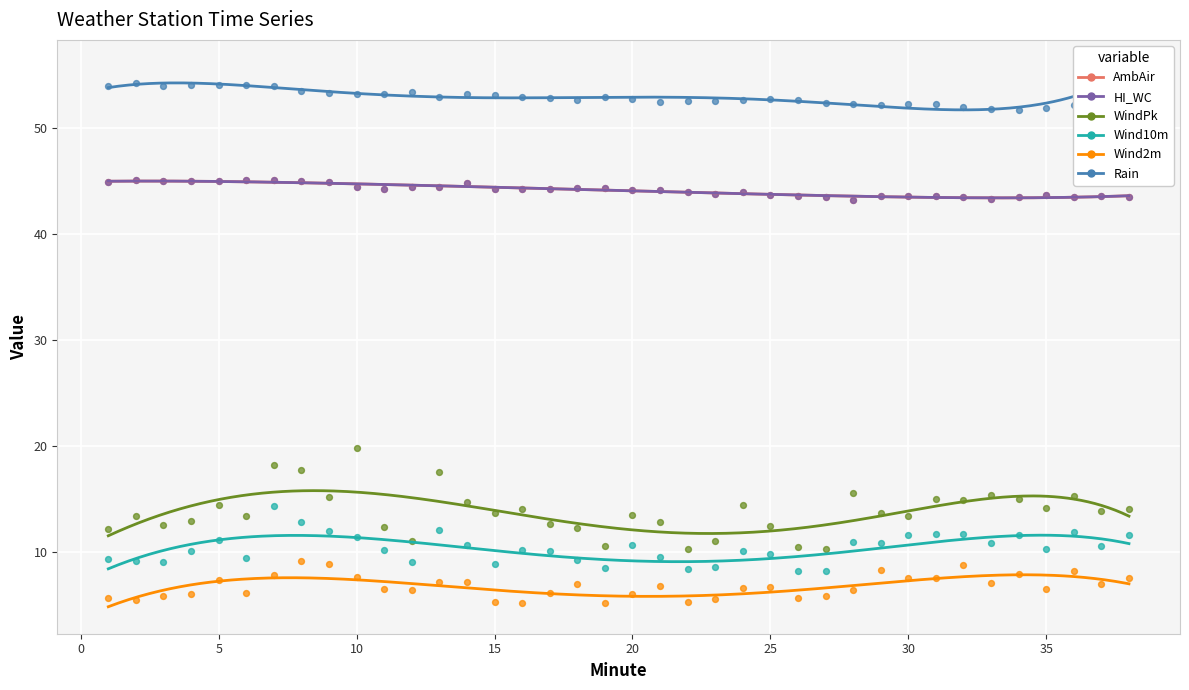

Which series has the widest spread of Y values?

WindPk